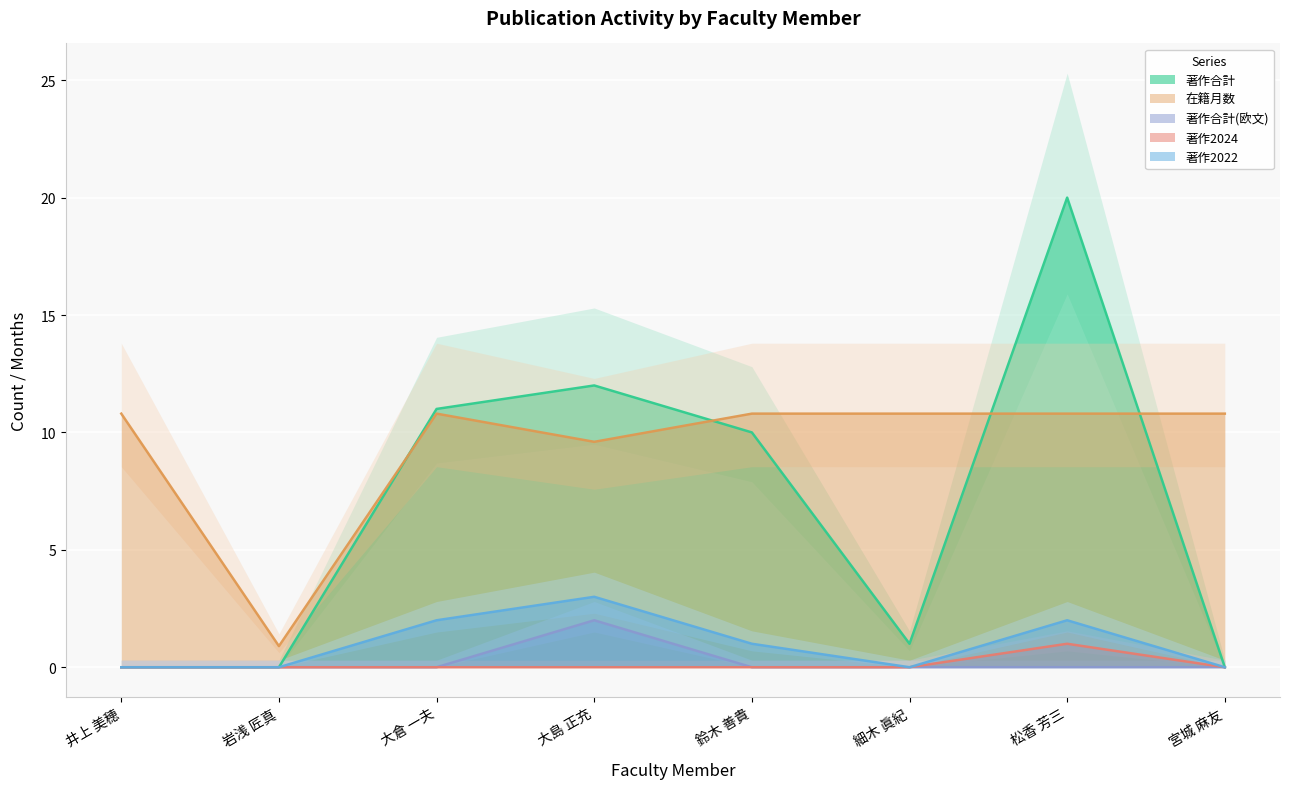

What position from the left is 大島 正充?

4